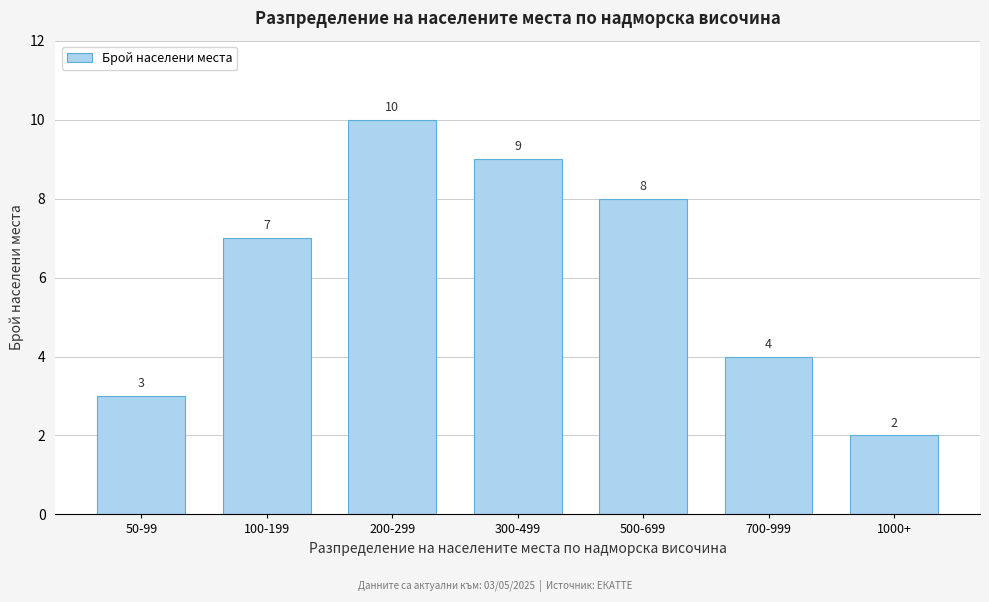

Reading right to left, what are all the values shown in this chart?

2	4	8	9	10	7	3